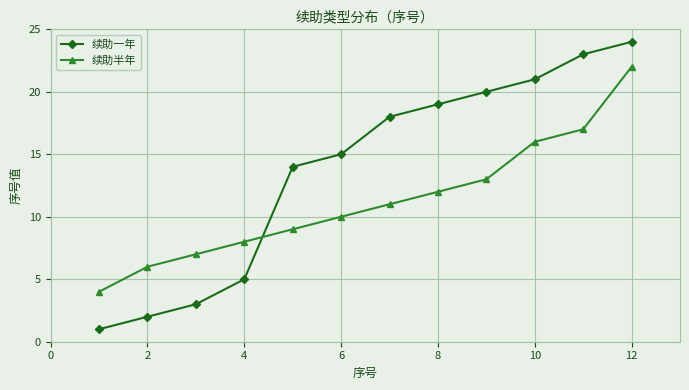

List the series in order of their peak value, lowest first.

续助半年, 续助一年